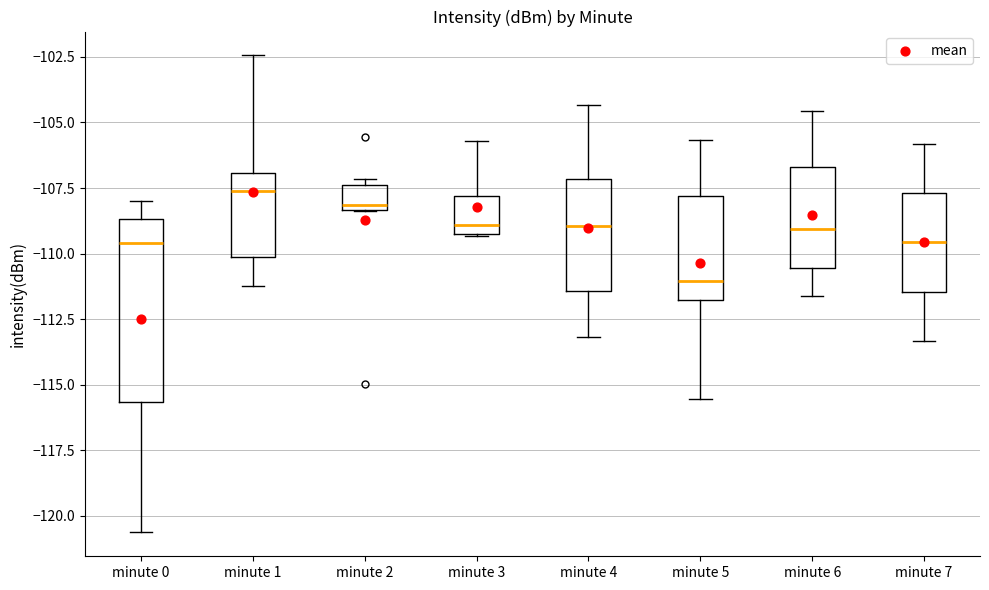

Where does the median line of the box for minute 3 sit on the y-axis? The values are not printed on the chart, so give them approximately, as read against the axis.

-109.0